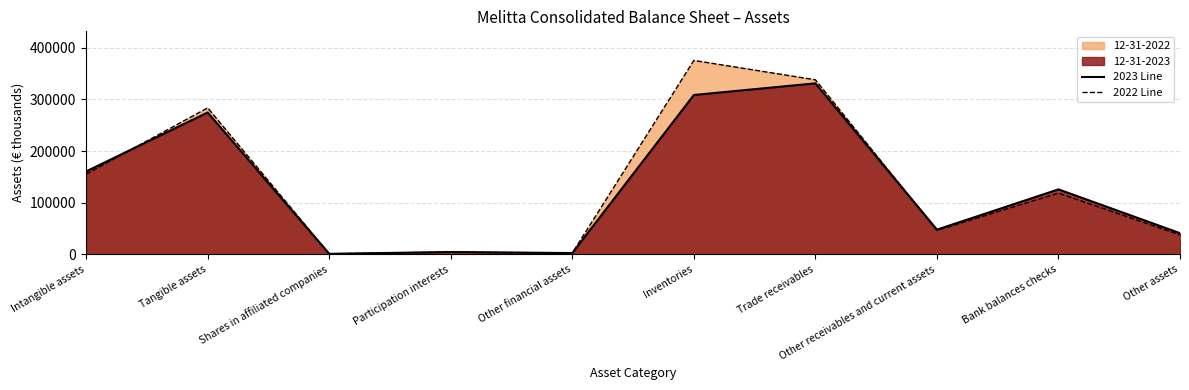

Rank the categories by 2022 Line value from highest to lowest.

Inventories, Trade receivables, Tangible assets, Intangible assets, Bank balances checks, Other receivables and current assets, Other assets, Participation interests, Other financial assets, Shares in affiliated companies